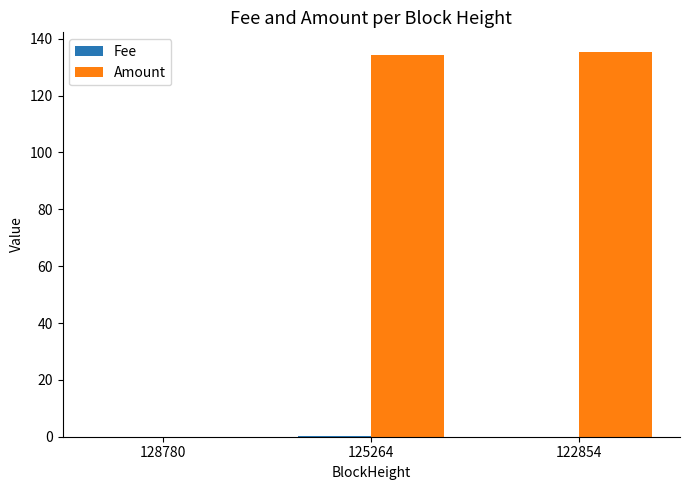

Is it true that Amount equals 134.4 at 125264?

True